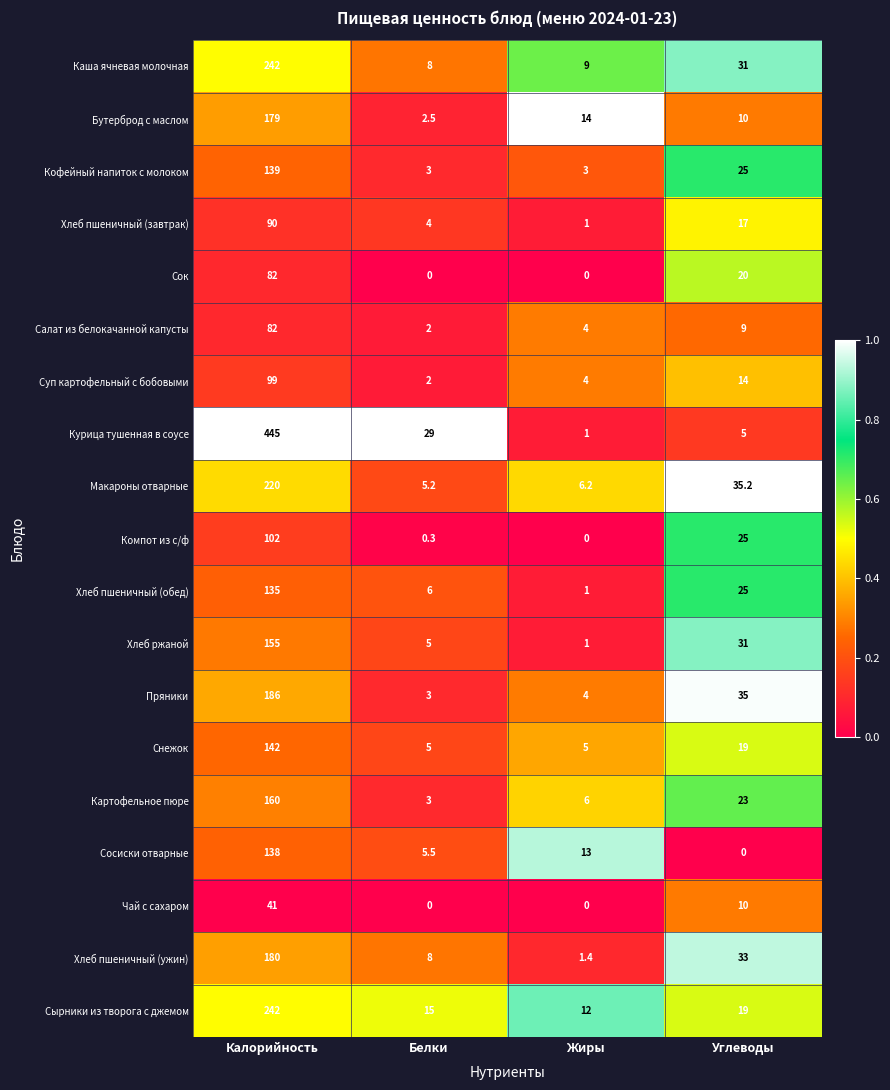

Is it true that Кофейный напиток с молоком equals 3.0 at Жиры?

True